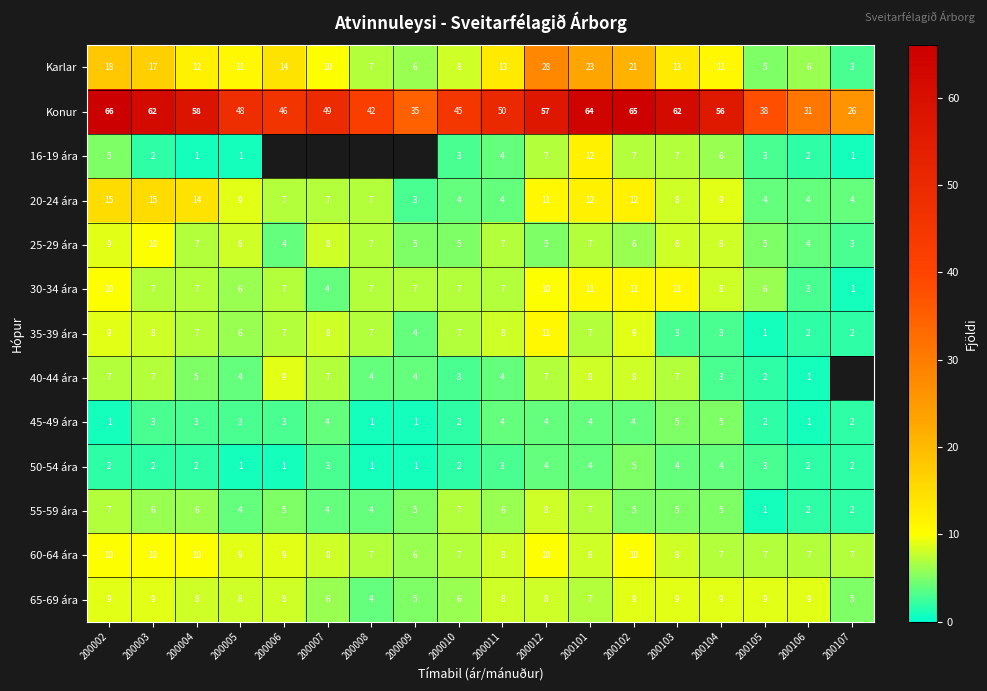

The value of Karlar at 200008 is 11.8. True or false?

False